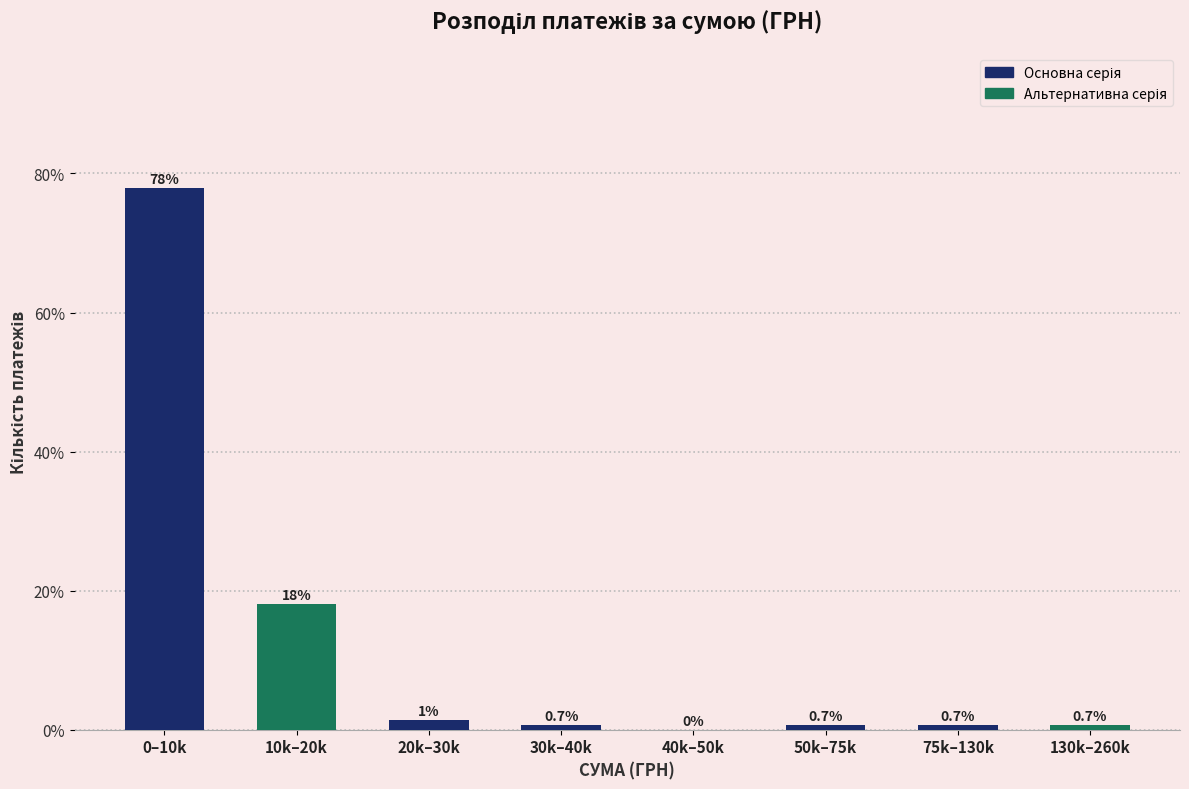

What is the greatest value displayed?

77.9